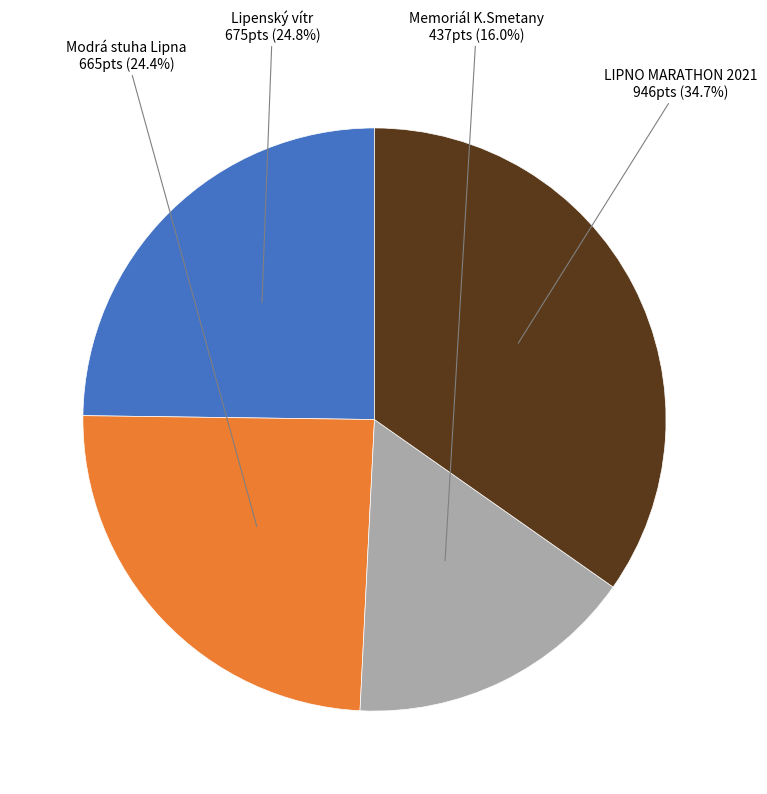

Is there any slice that represents more than half of the pie?

No